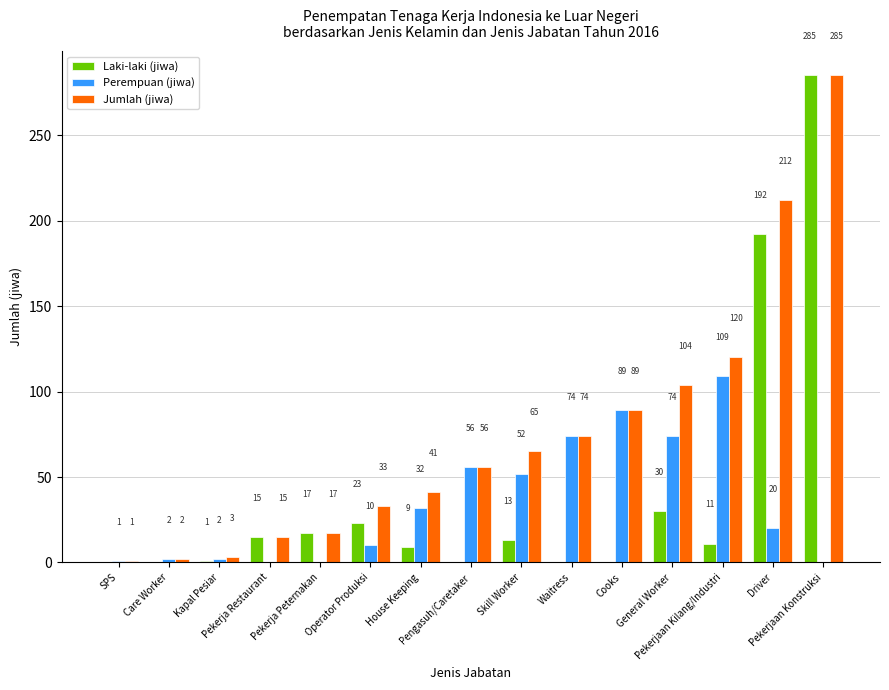

What are all the series names shown in the legend?

Laki-laki (jiwa), Perempuan (jiwa), Jumlah (jiwa)